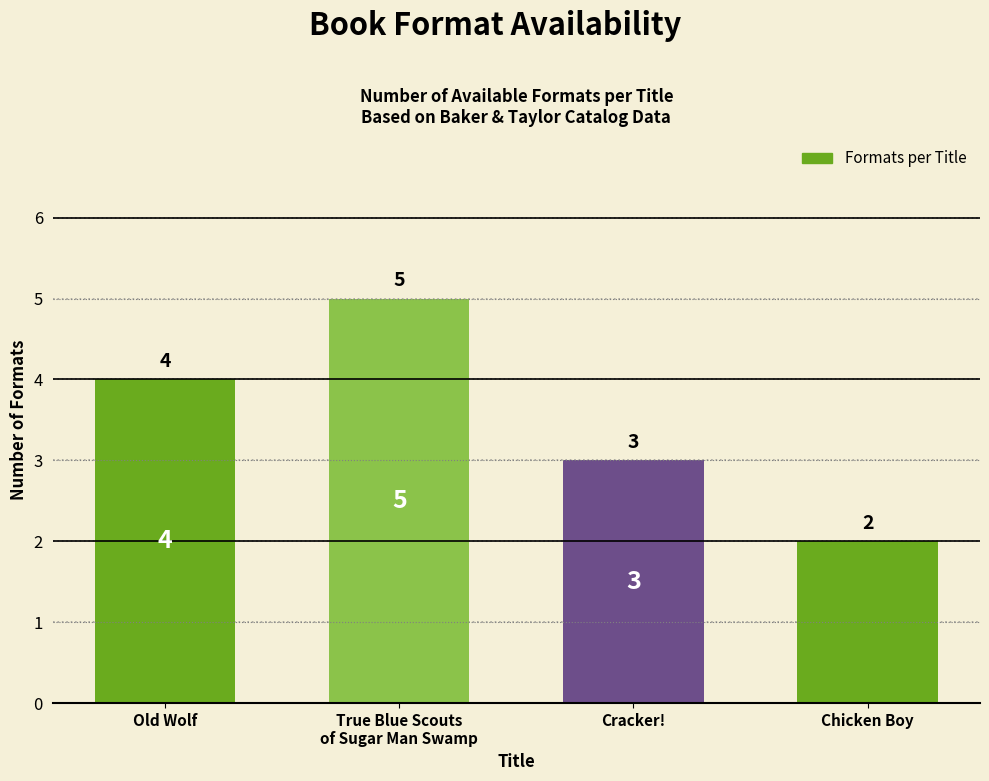

How many bars are there in total?

4